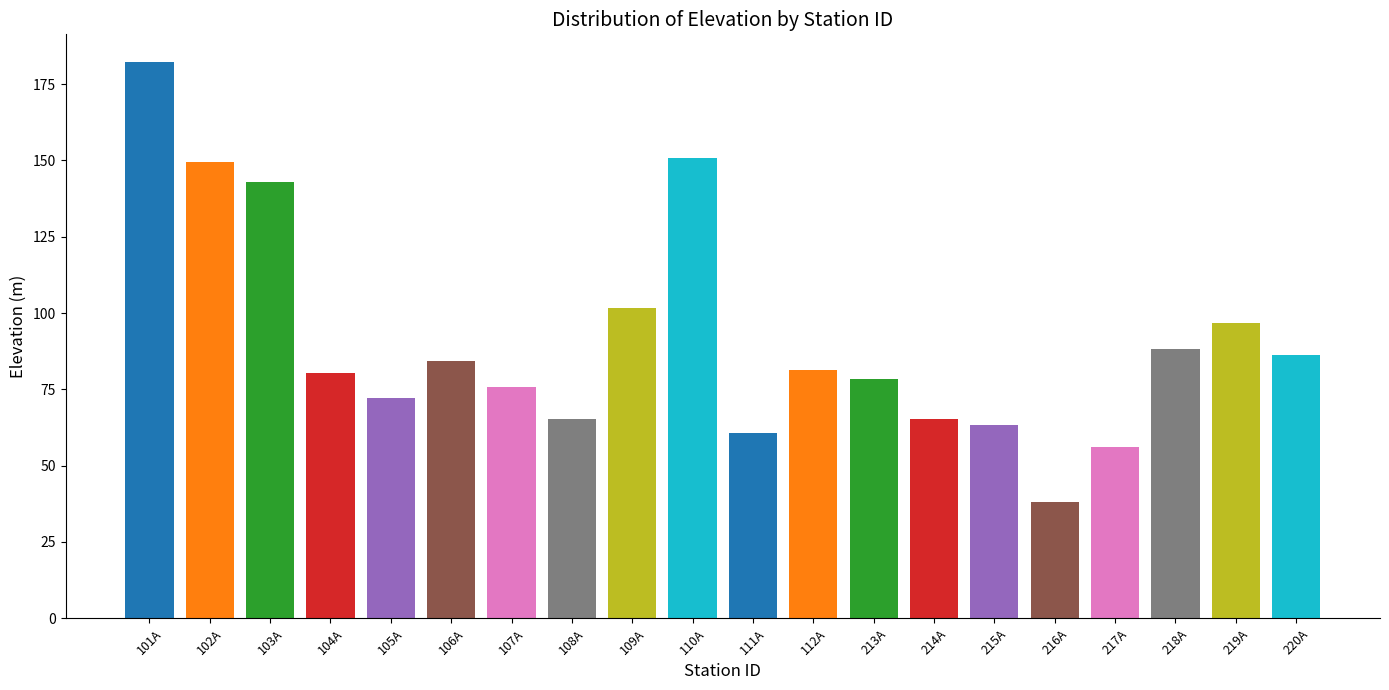

True or false: the data shows 86.2 at 220A.

True